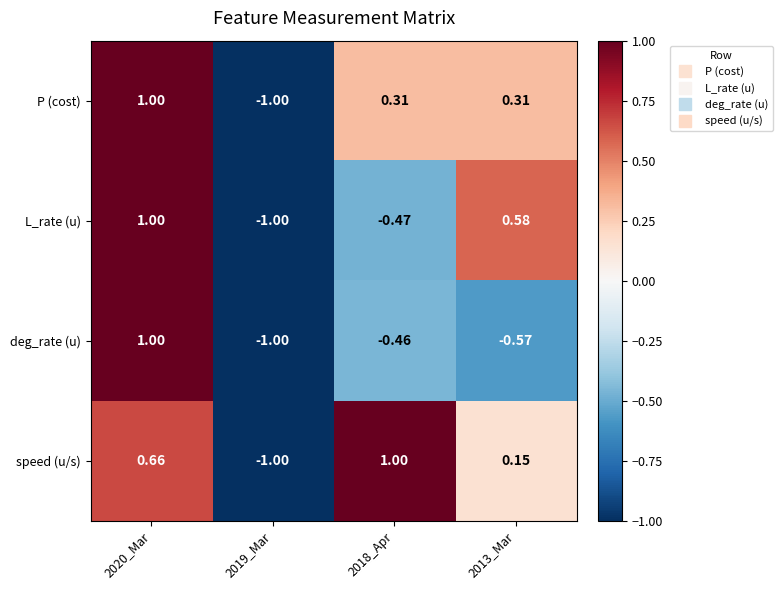

Is the value of deg_rate (u) at 2013_Mar greater than the value of P (cost) at 2018_Apr?

No